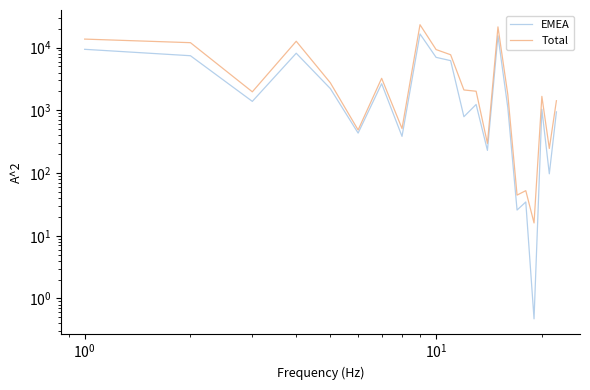

Count the number of categories in the chart.

22